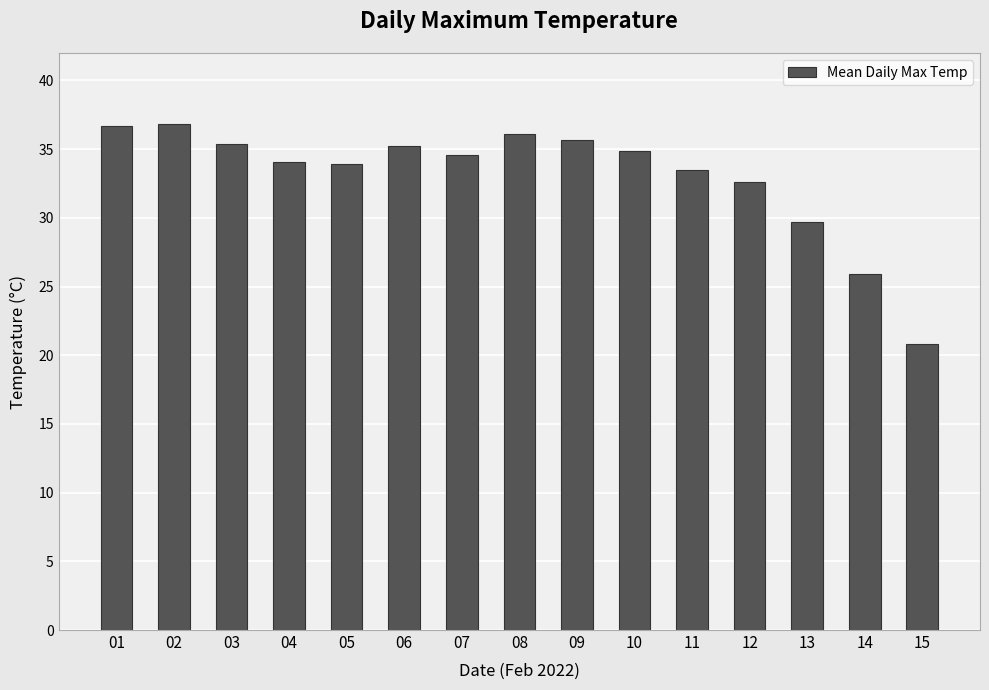

What is the change in value from 08 to 12?

-3.5